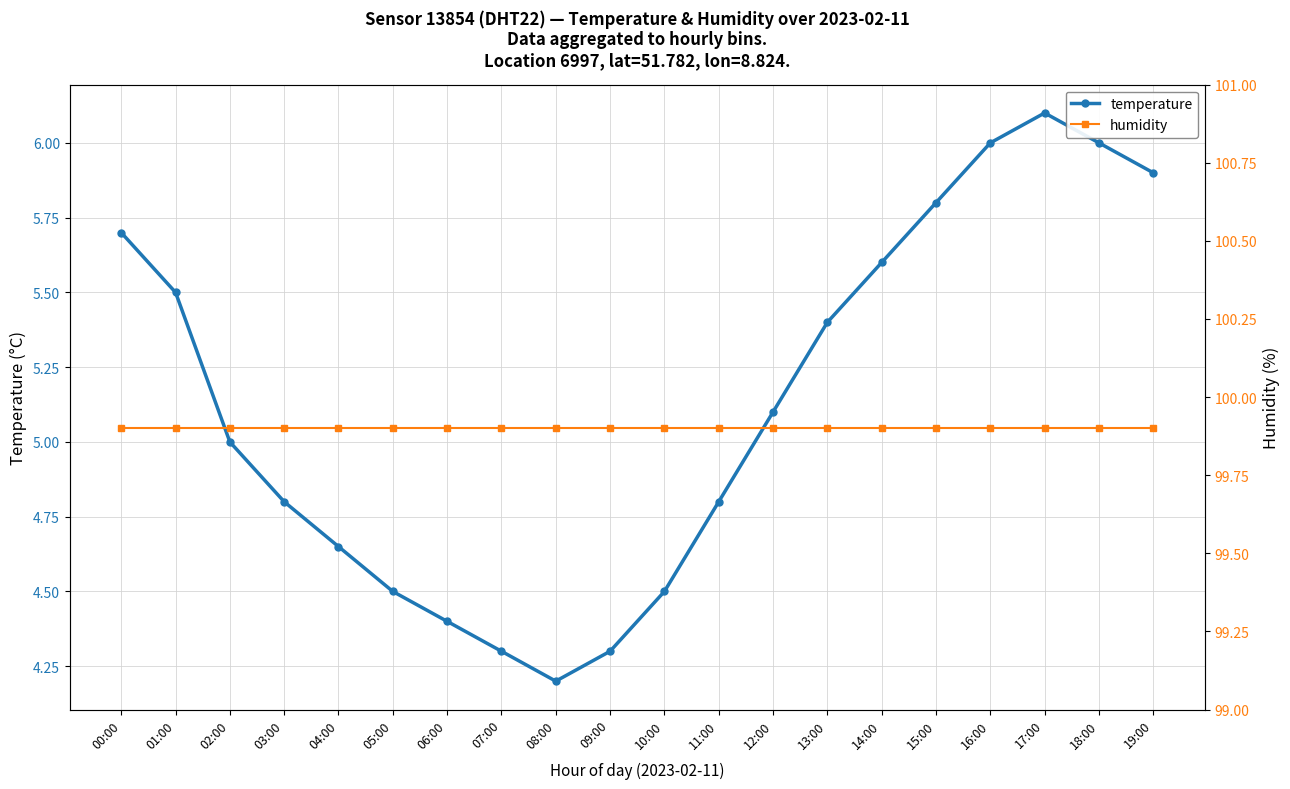

What are all the series names shown in the legend?

temperature, humidity